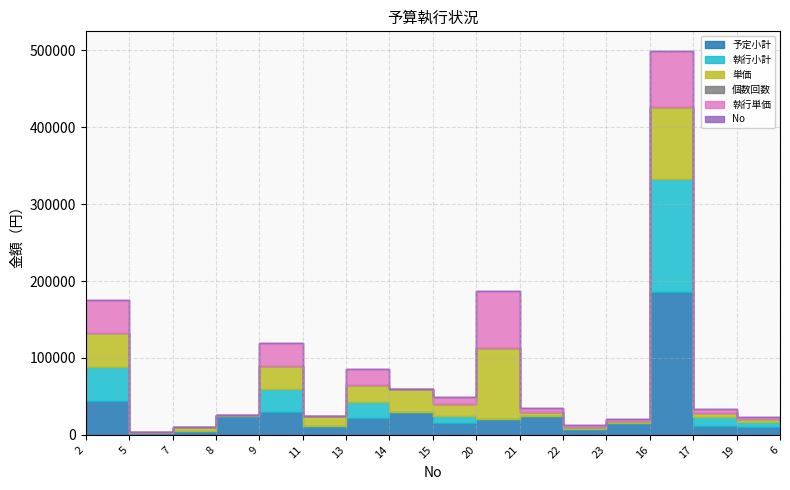

Reading left to right, list all the values displayed in this chart.

予定小計: 2=44000	5=2000	7=5000	8=25000	9=30000	11=12000	13=22000	14=30000	15=15000	20=20000	21=24000	22=7000	23=15000	16=185400	17=12100	19=10560	6=7440
執行小計: 2=44000	5=0	7=0	8=0	9=30000	11=0	13=20647	14=0	15=9497	20=0	21=0	22=0	23=0	16=147840	17=10604	19=6336	6=7854
単価: 2=44000	5=2000	7=5000	8=1250	9=30000	11=12000	13=22000	14=30000	15=15000	20=92700	21=6050	22=3520	23=2480	16=92700	17=6050	19=3520	6=2480
個数回数: 2=1	5=1	7=1	8=20	9=1	11=1	13=1	14=1	15=1	20=2	21=2	22=3	23=3	16=2	17=2	19=3	6=3
執行単価: 2=44000	5=0	7=0	8=0	9=30000	11=0	13=20647	14=0	15=9497	20=73920	21=5302	22=2112	23=2618	16=73920	17=5302	19=2112	6=2618
No: 2=2	5=5	7=7	8=8	9=9	11=11	13=13	14=14	15=15	20=20	21=21	22=22	23=23	16=16	17=17	19=19	6=6